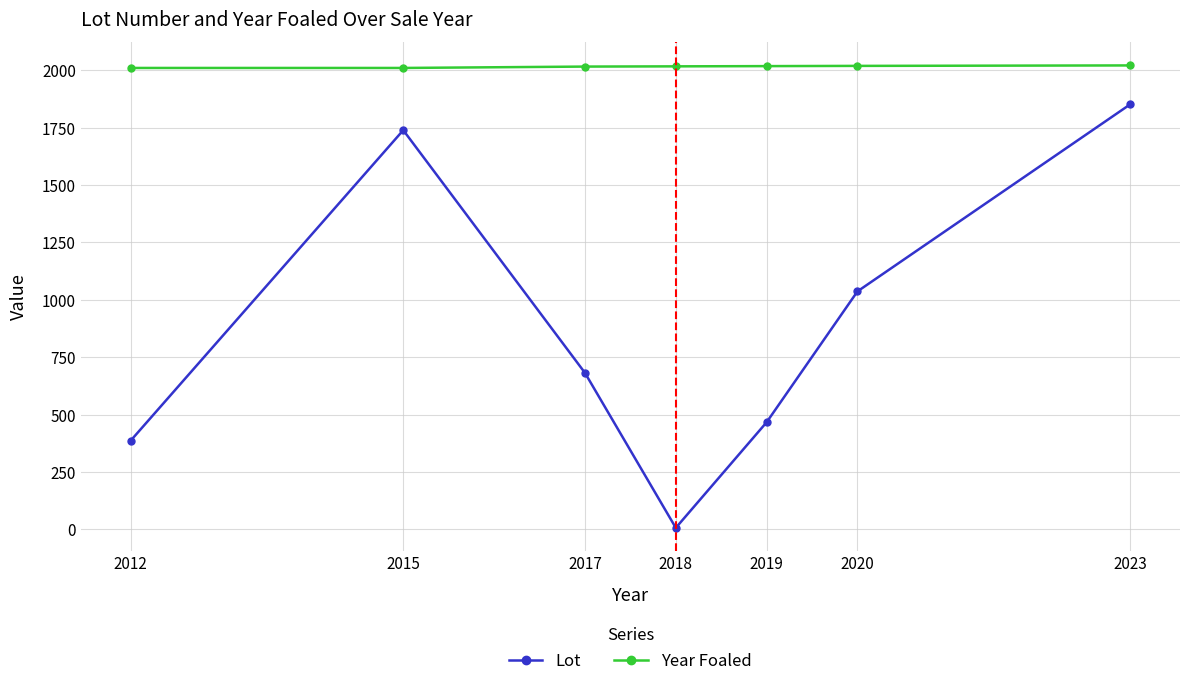

The Year Foaled series shows 3079 at 2015. True or false?

False